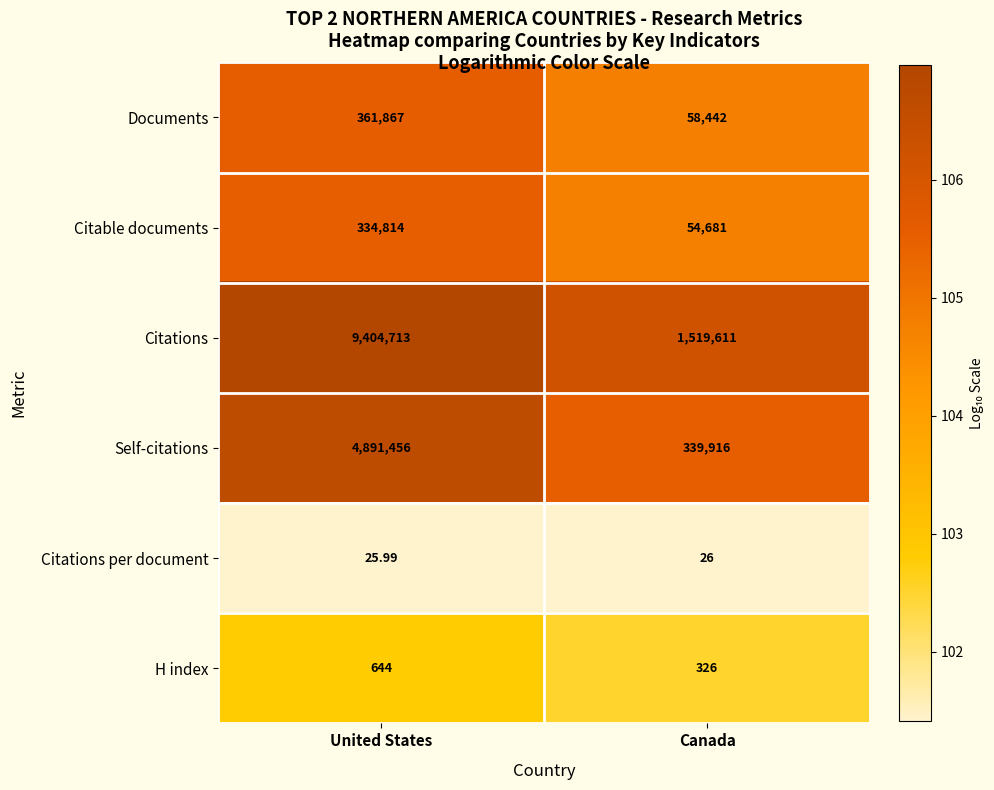

At which label is Documents closest to 210154?

Canada